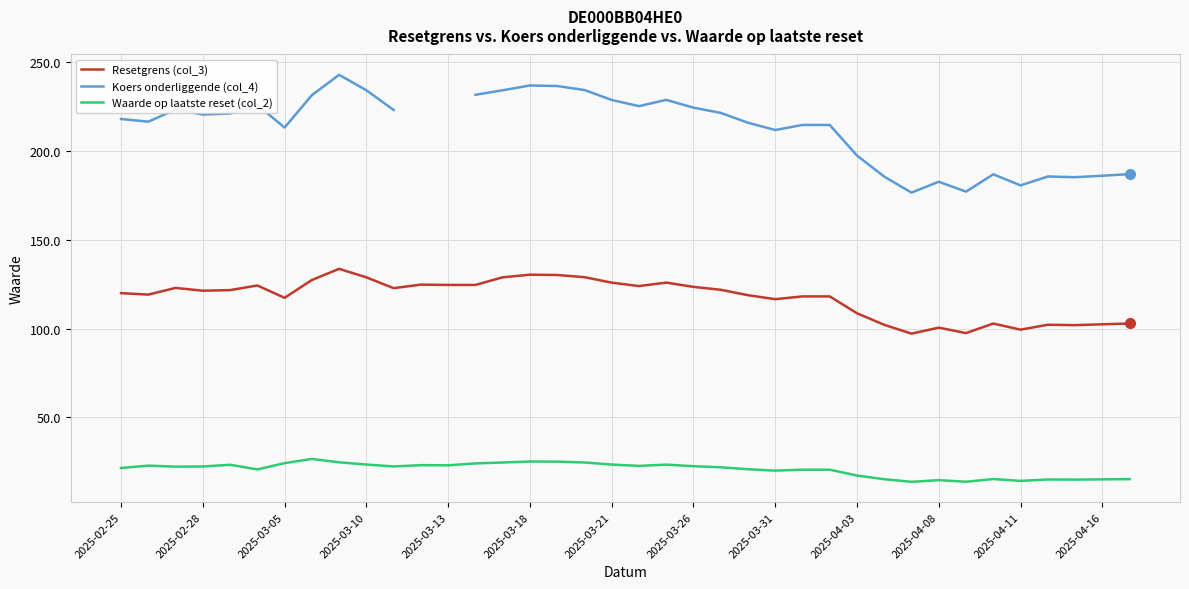

The value of Waarde op laatste reset (col_2) at 35 is 14.8. True or false?

True